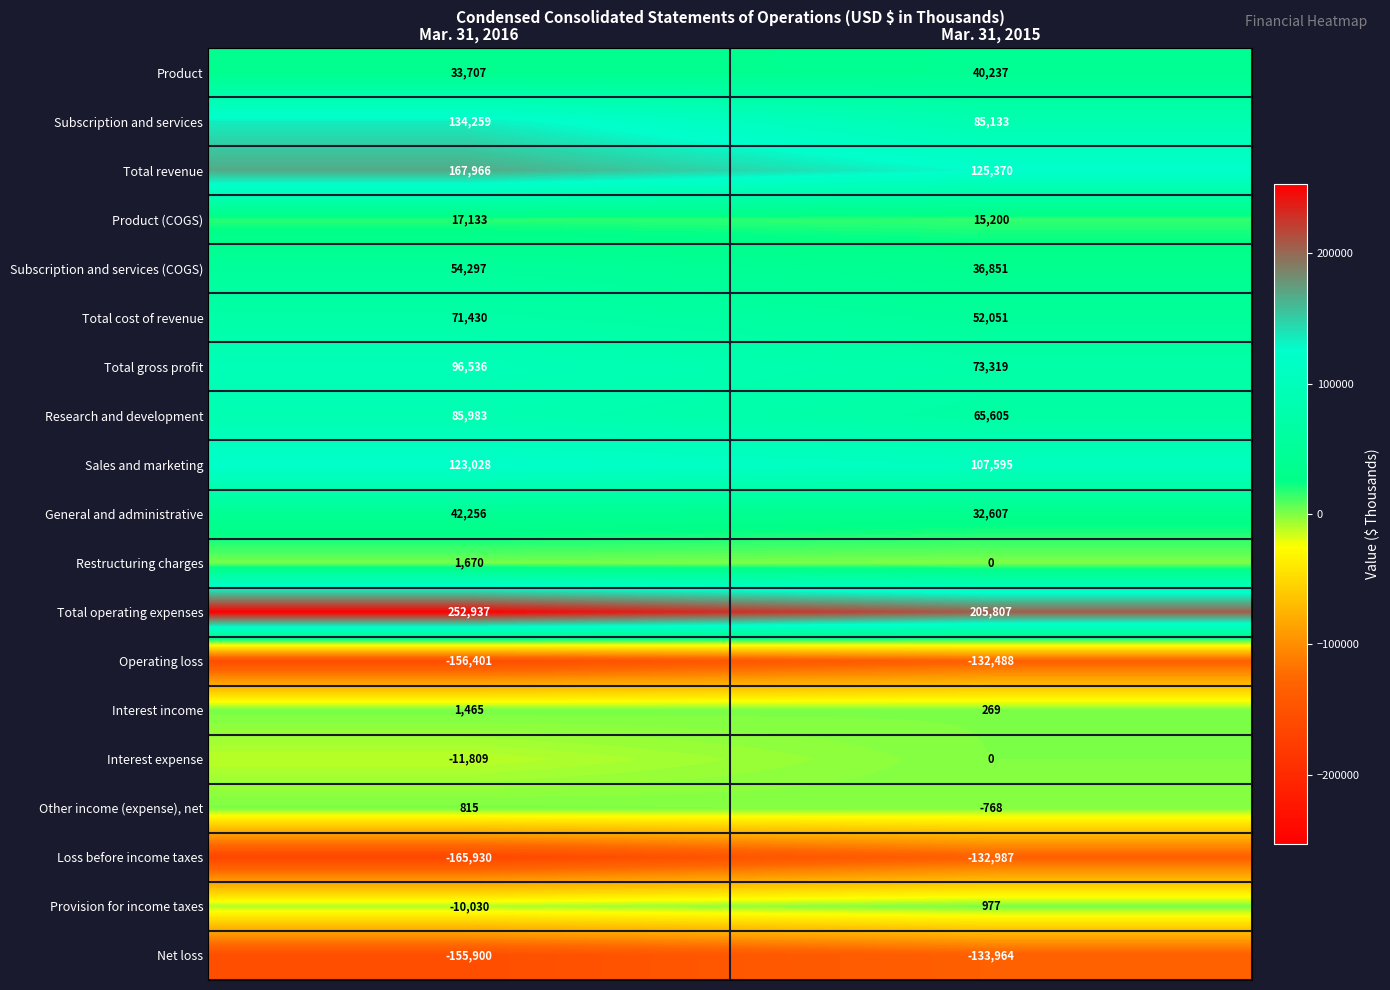

What is the sum of all Product values?

73944